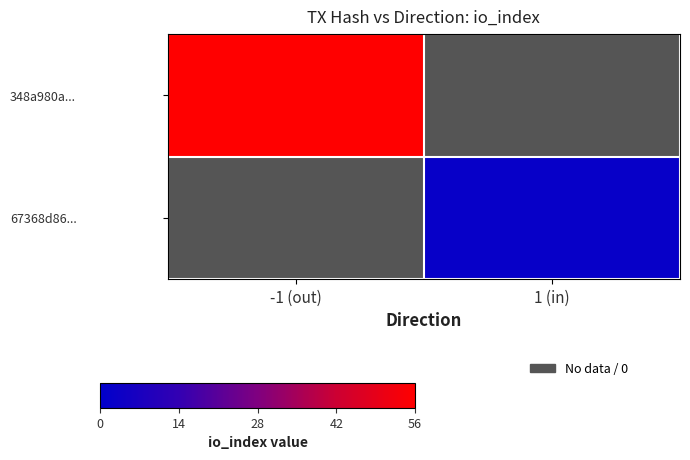

How many distinct data groups are displayed?

2